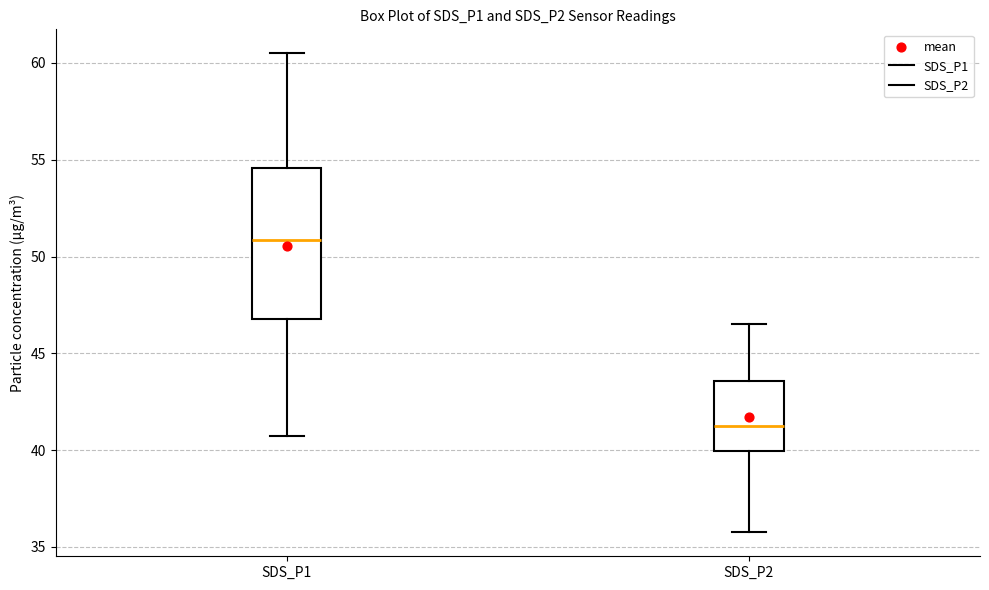

Where does the upper whisker of the box for SDS_P2 end on the y-axis? The values are not printed on the chart, so give them approximately, as read against the axis.

46.5